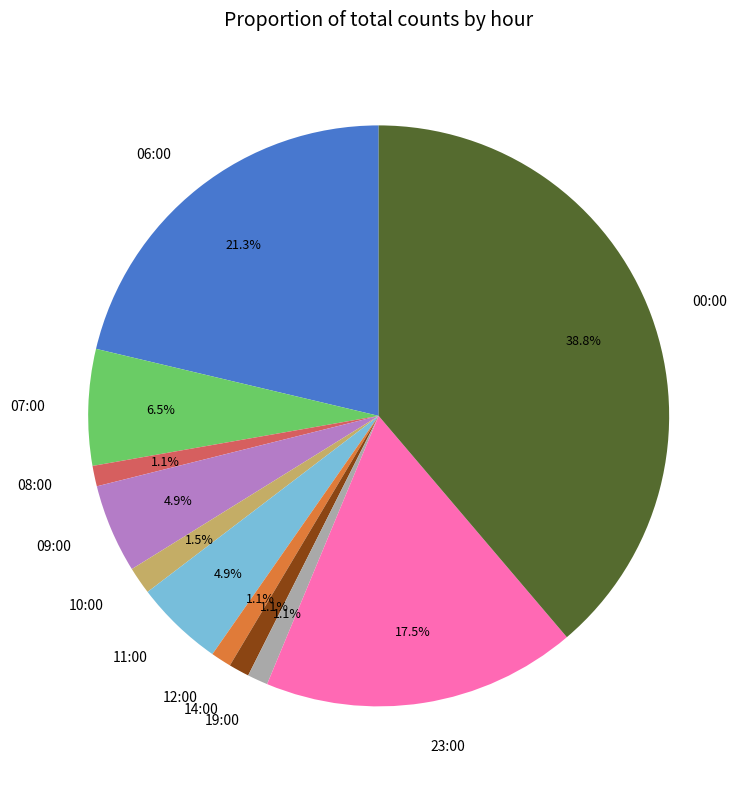

How many segments does this pie chart have?

11